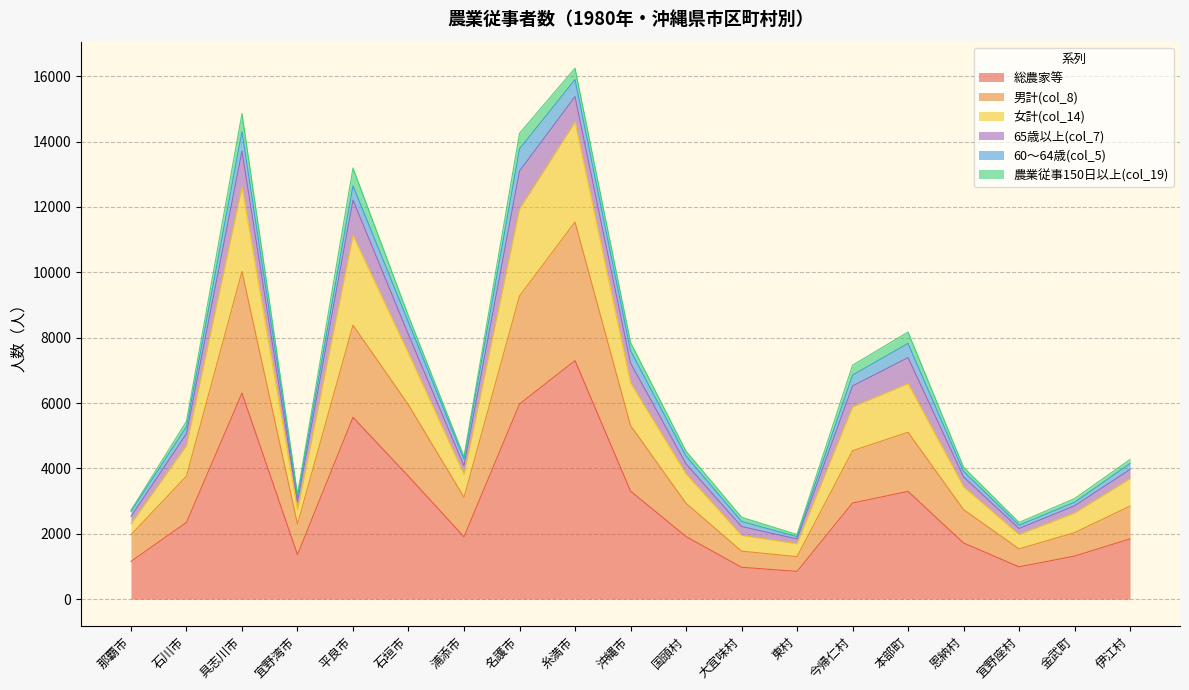

At which category does 女計(col_14) reach its first local peak?

具志川市